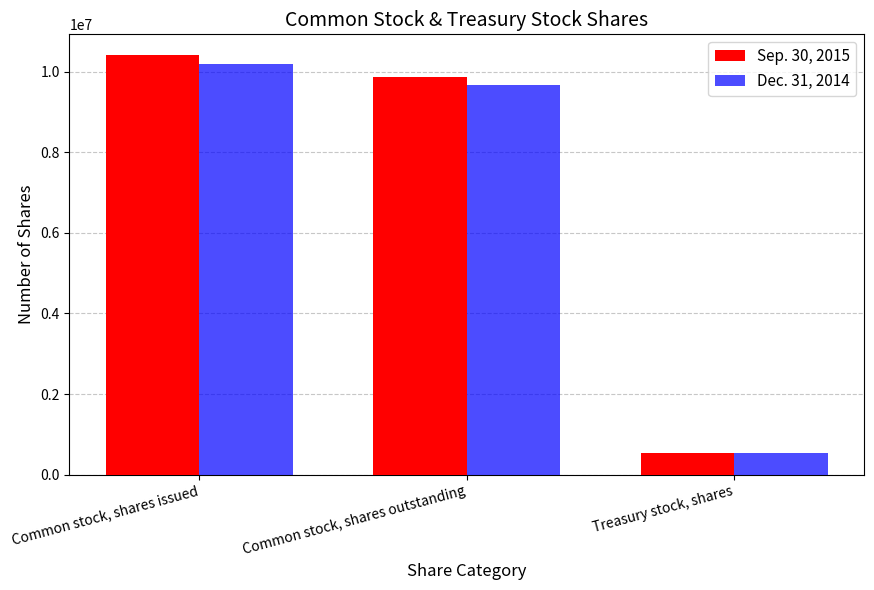

Rank the series at Common stock, shares outstanding from highest to lowest value.

Sep. 30, 2015, Dec. 31, 2014